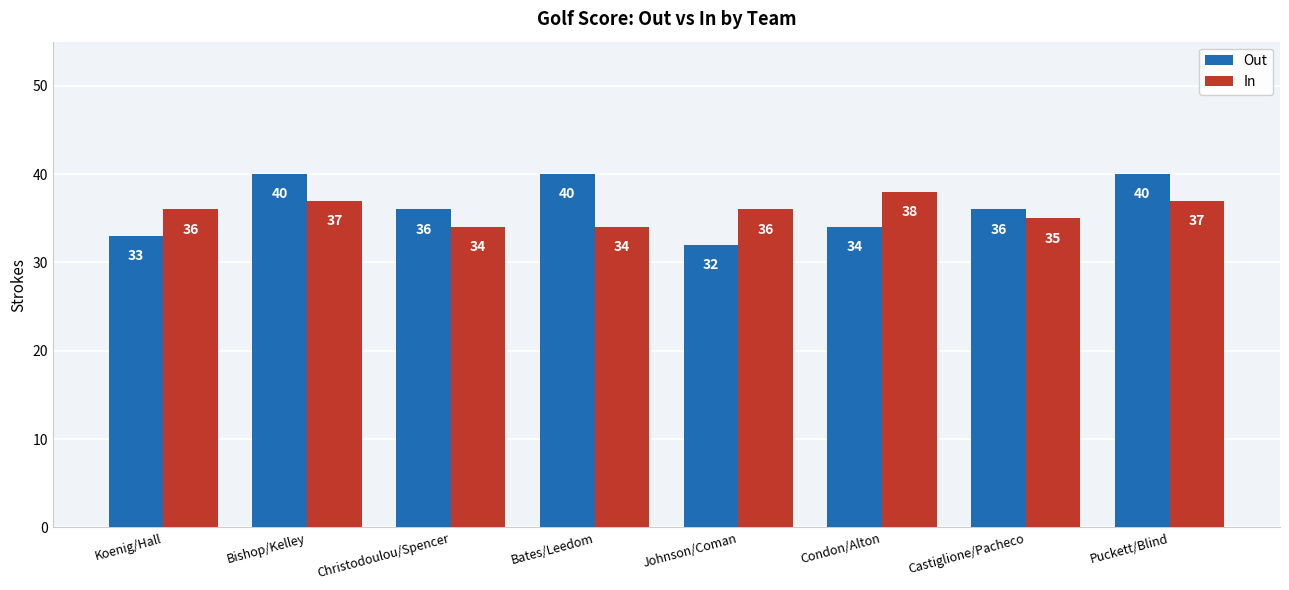

Which series has the largest total across all categories?

Out